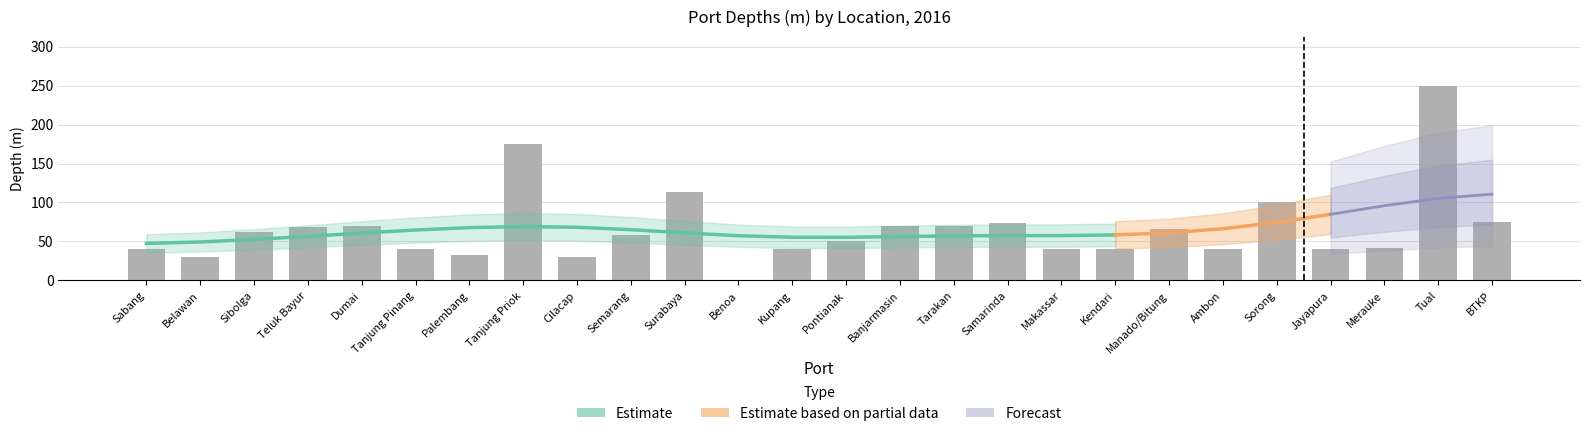

What is the label of the 5th bar from the left?

Dumai